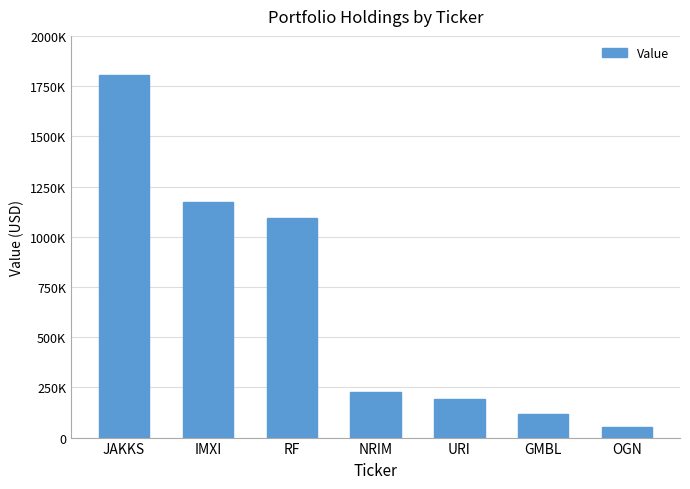

Are the bars horizontal?

No